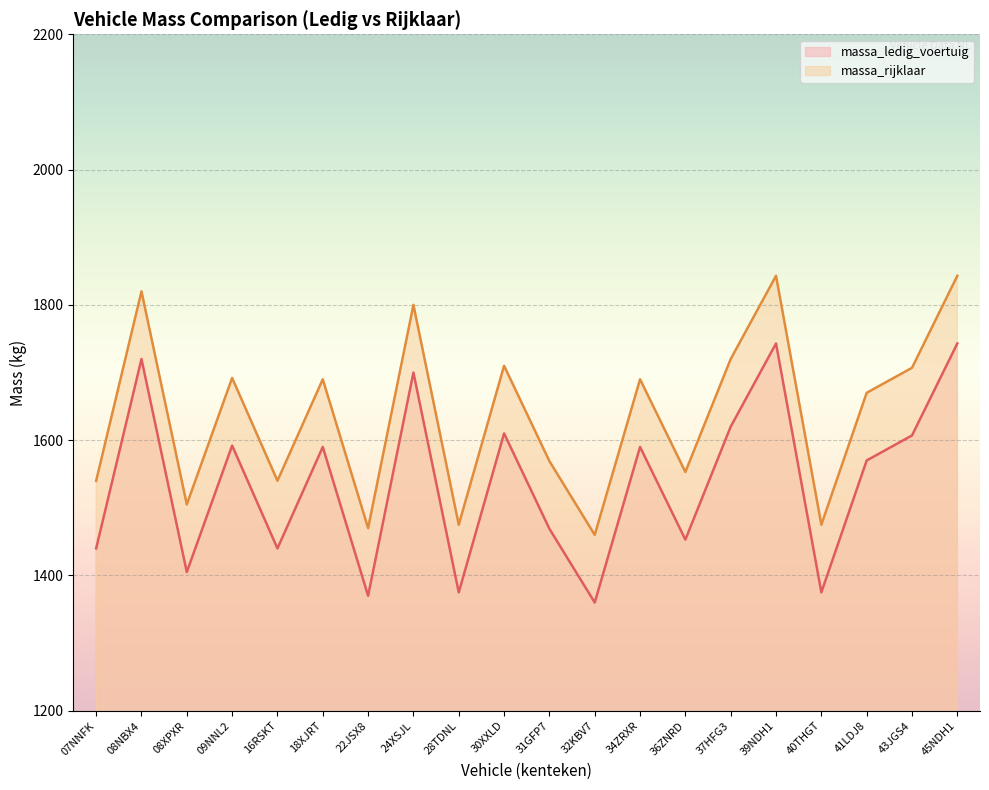

True or false: massa_rijklaar and massa_ledig_voertuig intersect in this chart.

False